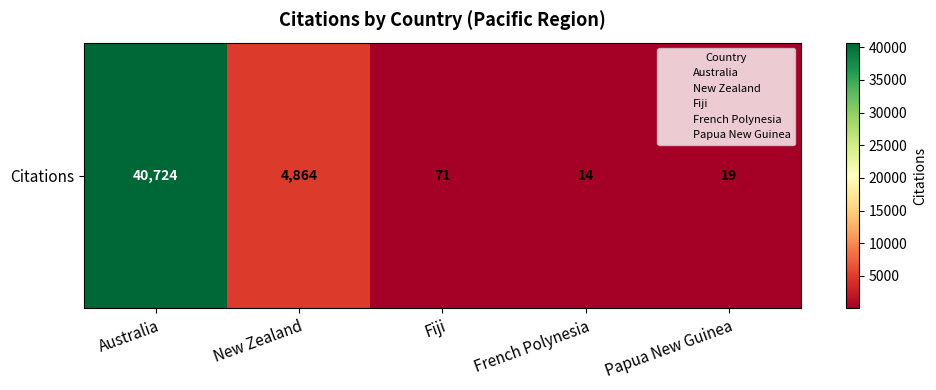

Count the number of data series in this chart.

1